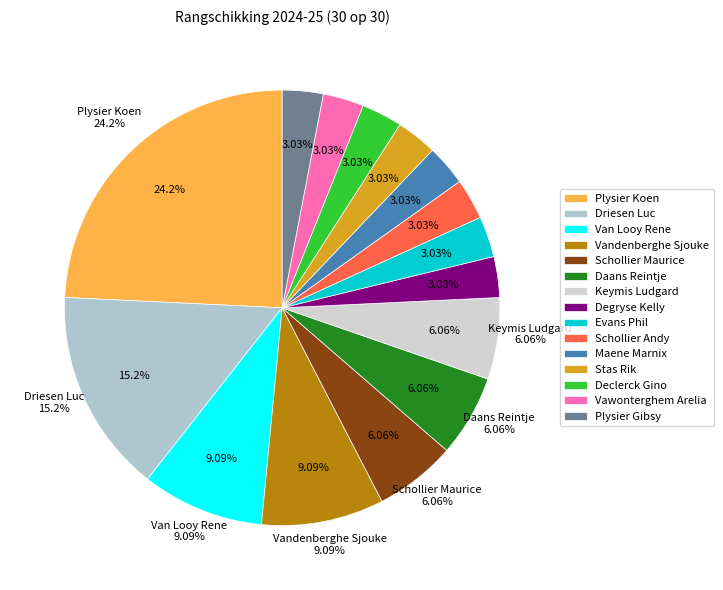

How many segments does this pie chart have?

15